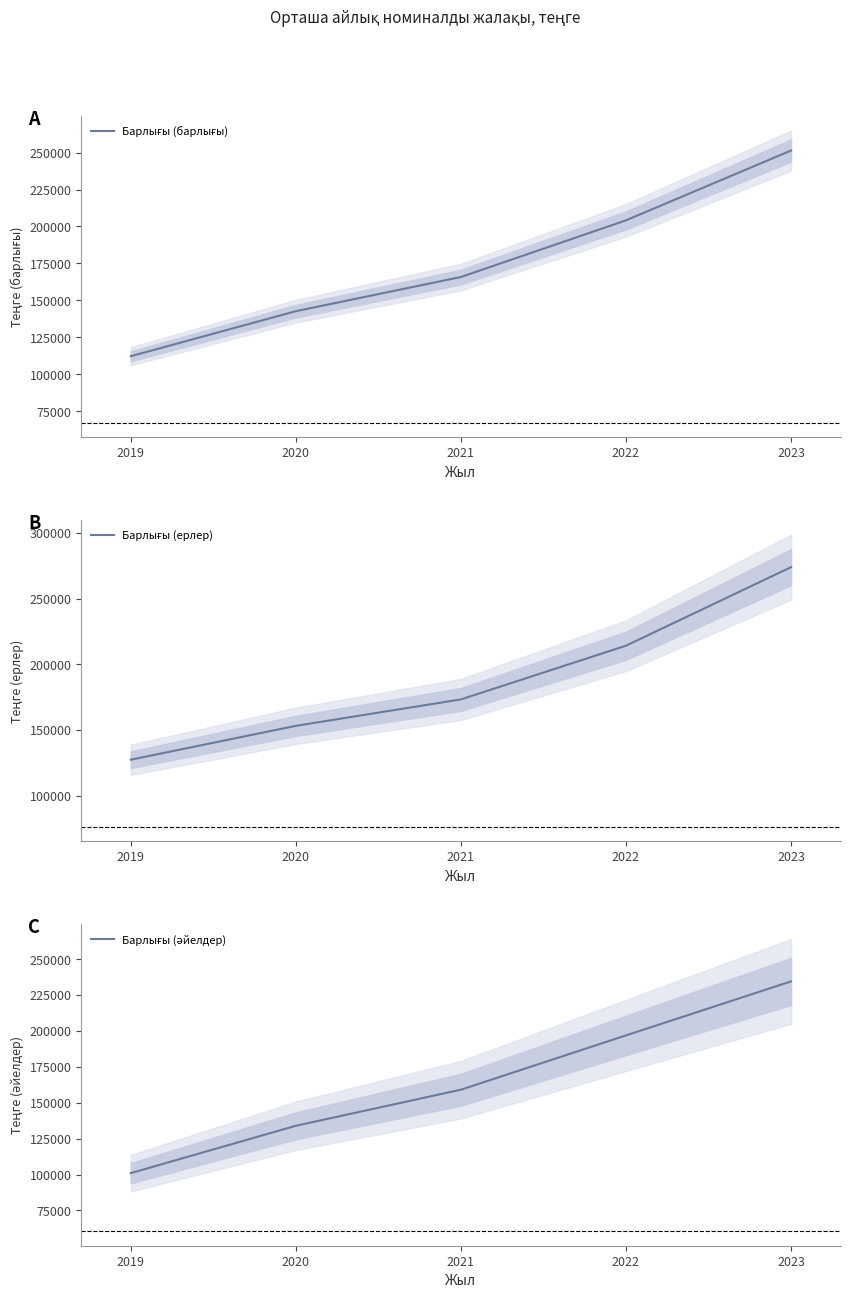

Is the value of Барлығы (әйелдер) at 2021 greater than the value of Барлығы (барлығы) at 2022?

No